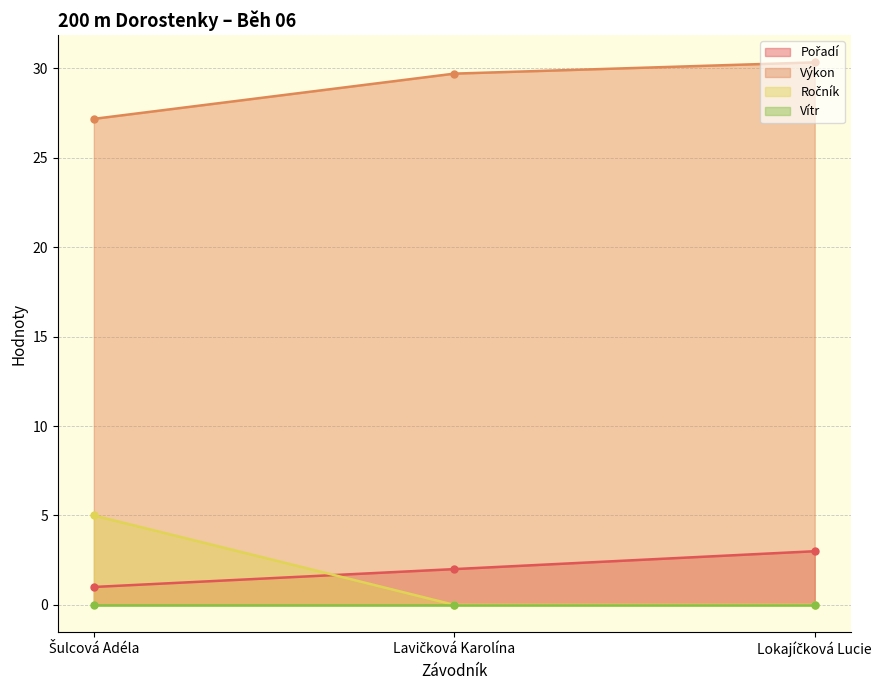

What is the total value across all series at Šulcová Adéla?

33.2